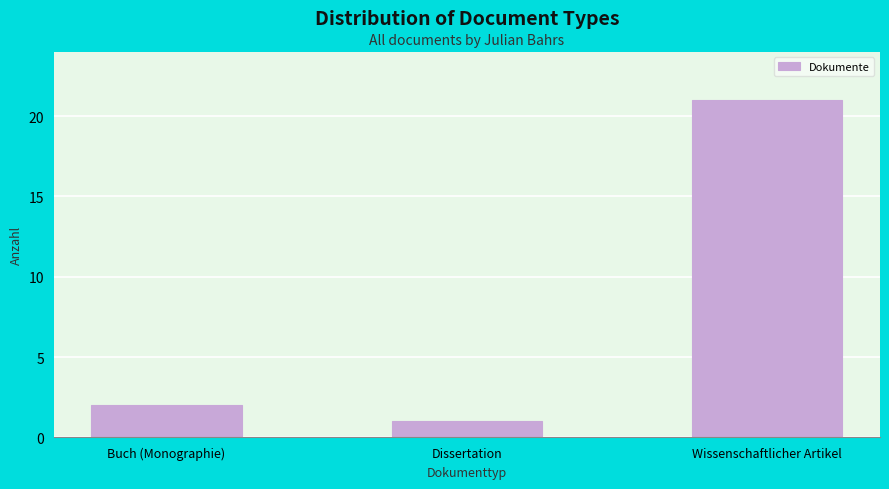

Reading left to right, list all the values displayed in this chart.

2	1	21